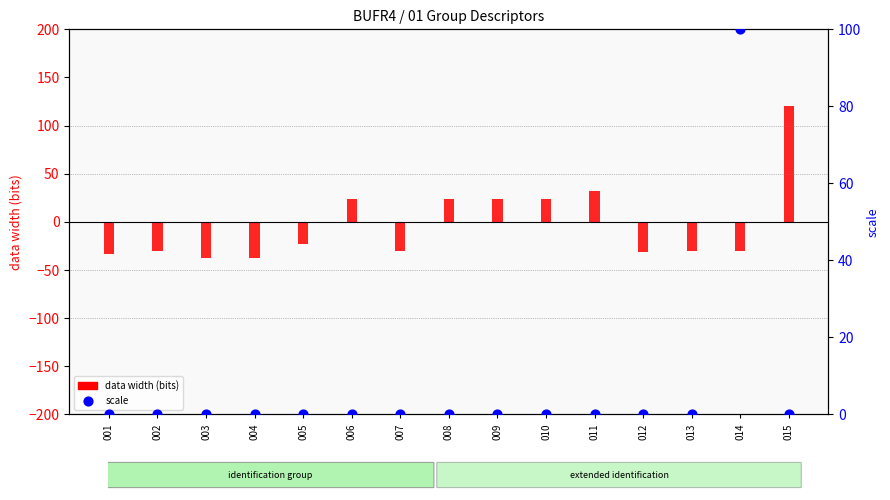

What are all the series names shown in the legend?

data width (bits), scale